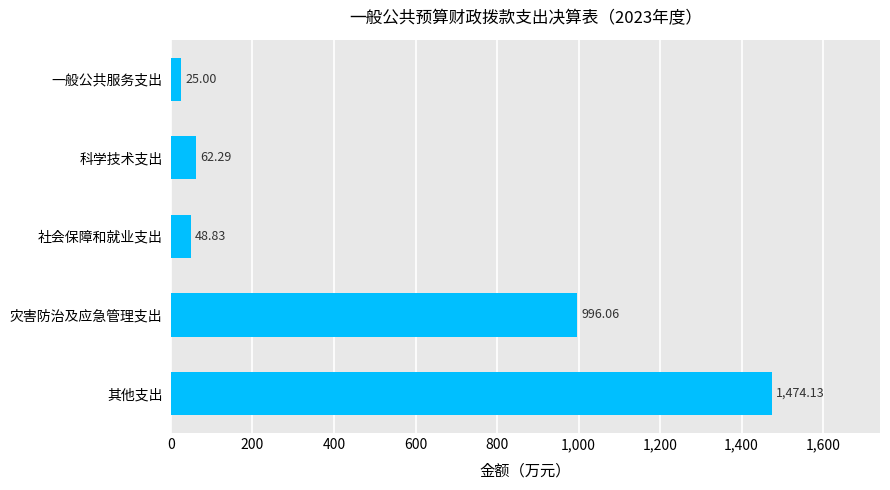

What is the label of the 5th bar from the bottom?

一般公共服务支出